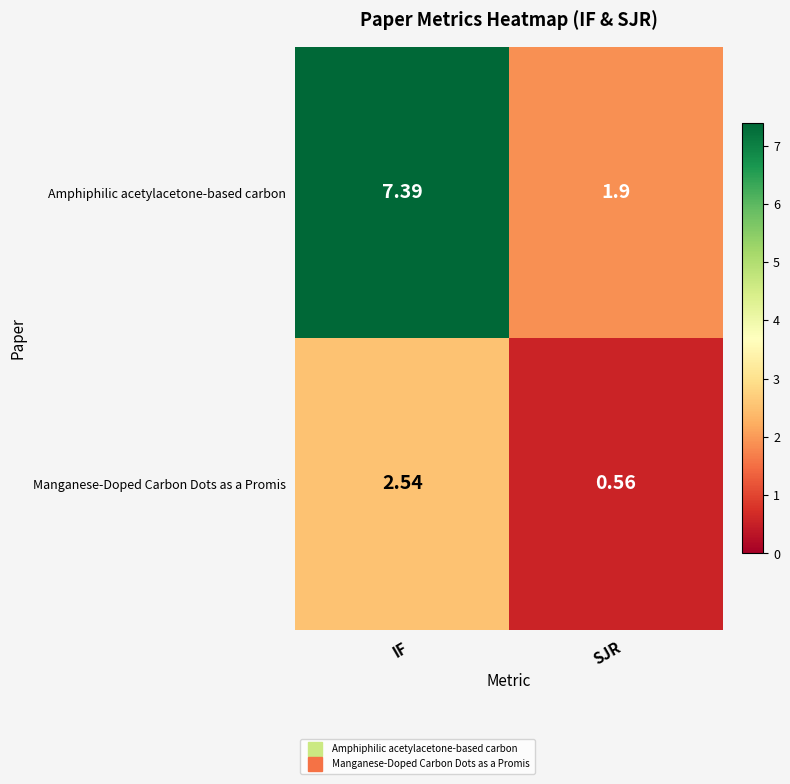

Rank the series at SJR from highest to lowest value.

Amphiphilic acetylacetone-based carbon, Manganese-Doped Carbon Dots as a Promis